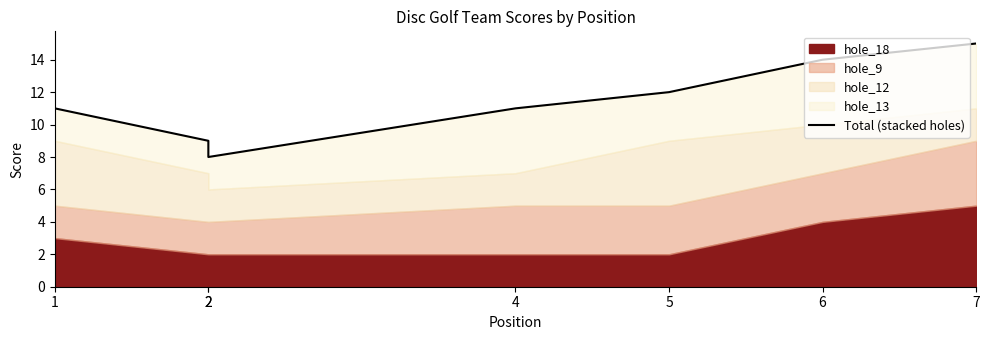

What is the difference between the maximum and second lowest values?

6